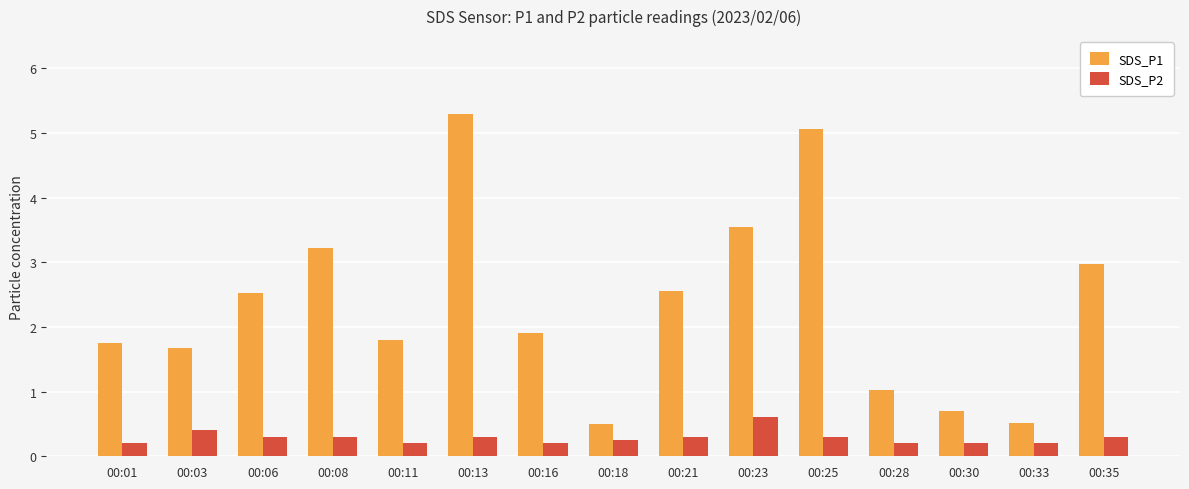

True or false: SDS_P2 has a value of 0.2 at 00:01.

True